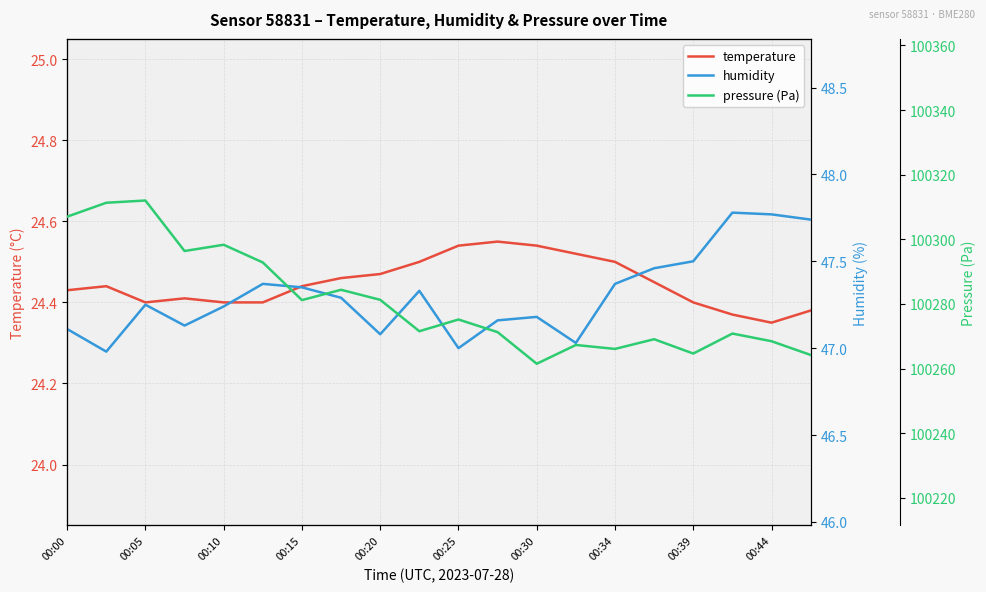

What are all the series names shown in the legend?

temperature, humidity, pressure (Pa)